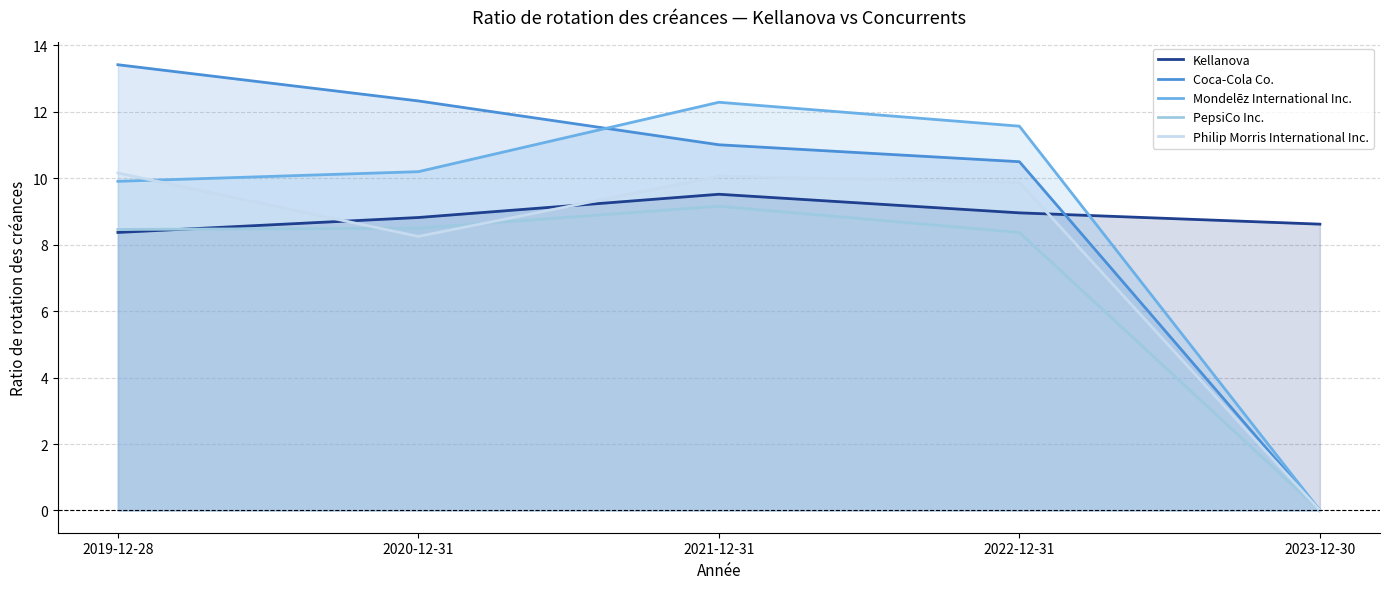

How many data points in Mondelēz International Inc. are above 10?

3